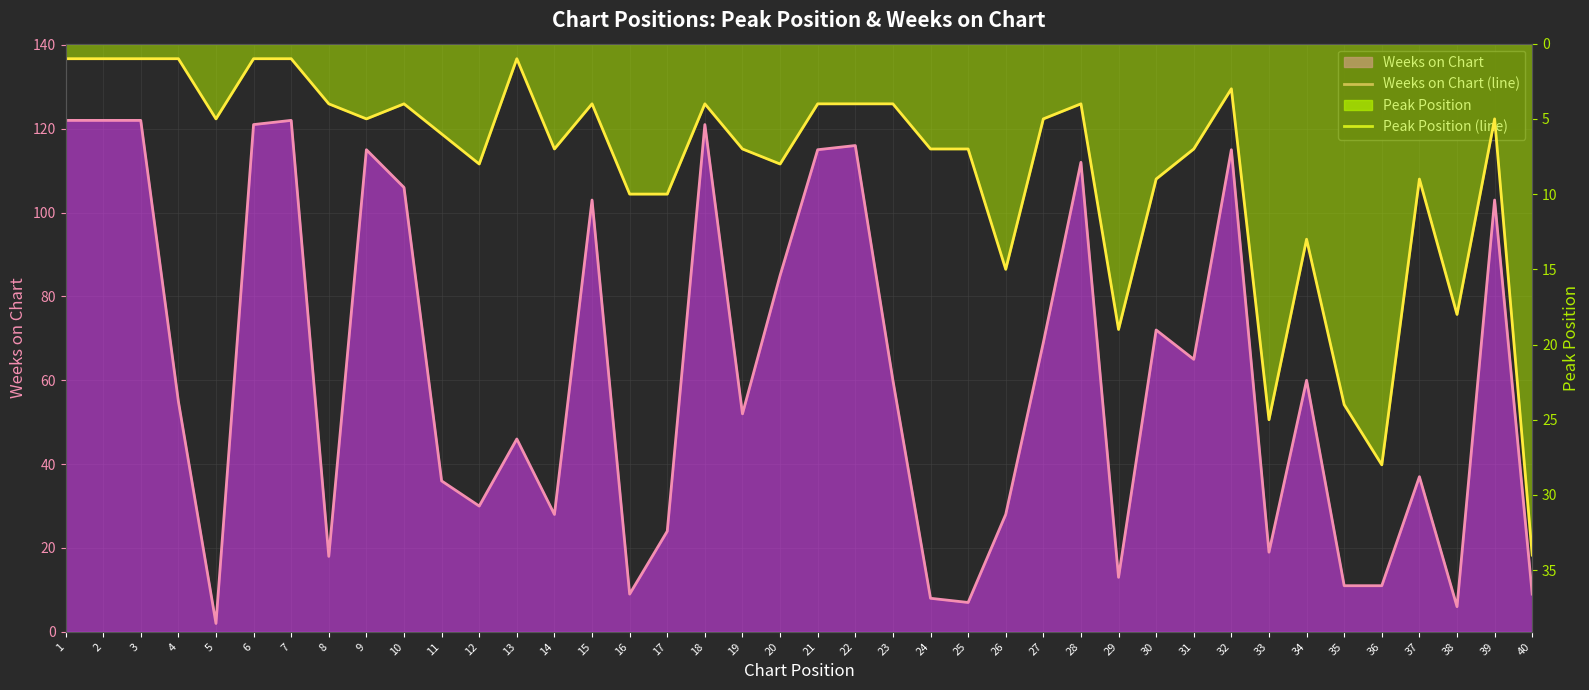

Where is Weeks on Chart (line) nearest to the value 62?

23